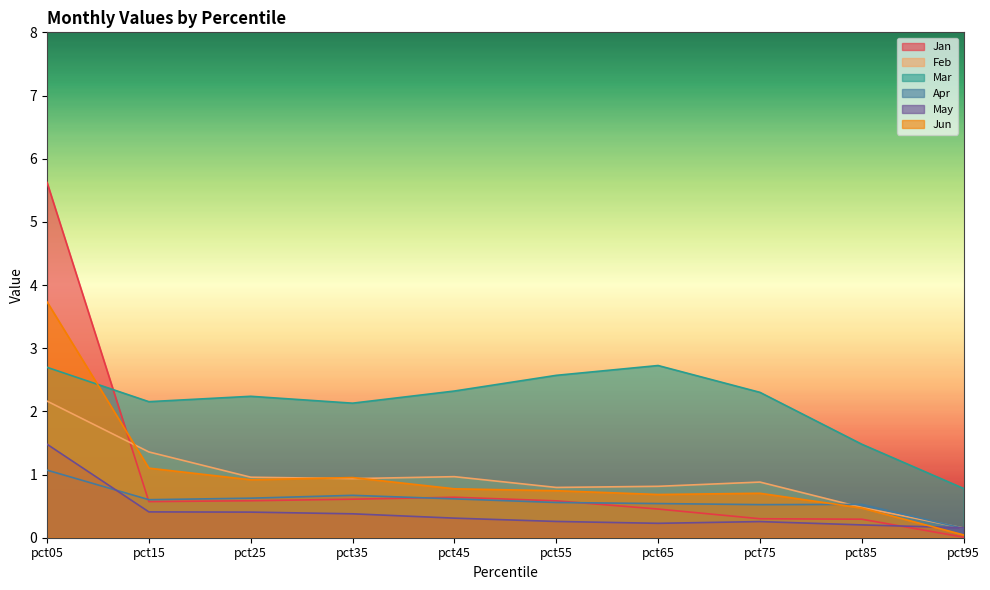

Which label corresponds to the smallest value in the chart?

pct95